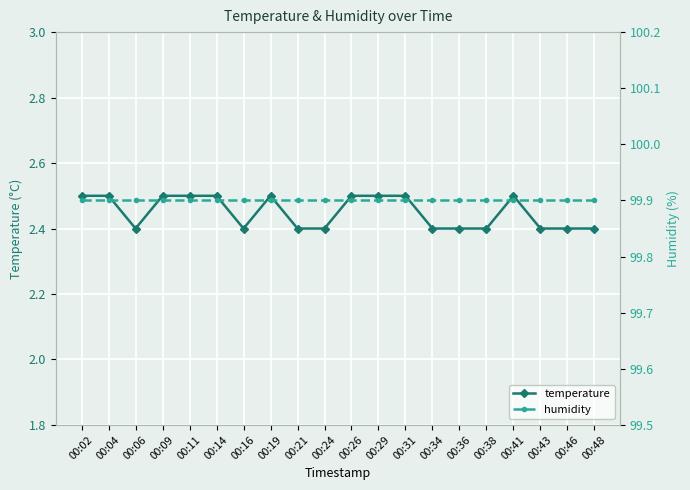

Reading left to right, extract all data points from this chart.

temperature: 2.5	2.5	2.4	2.5	2.5	2.5	2.4	2.5	2.4	2.4	2.5	2.5	2.5	2.4	2.4	2.4	2.5	2.4	2.4	2.4
humidity: 99.9	99.9	99.9	99.9	99.9	99.9	99.9	99.9	99.9	99.9	99.9	99.9	99.9	99.9	99.9	99.9	99.9	99.9	99.9	99.9